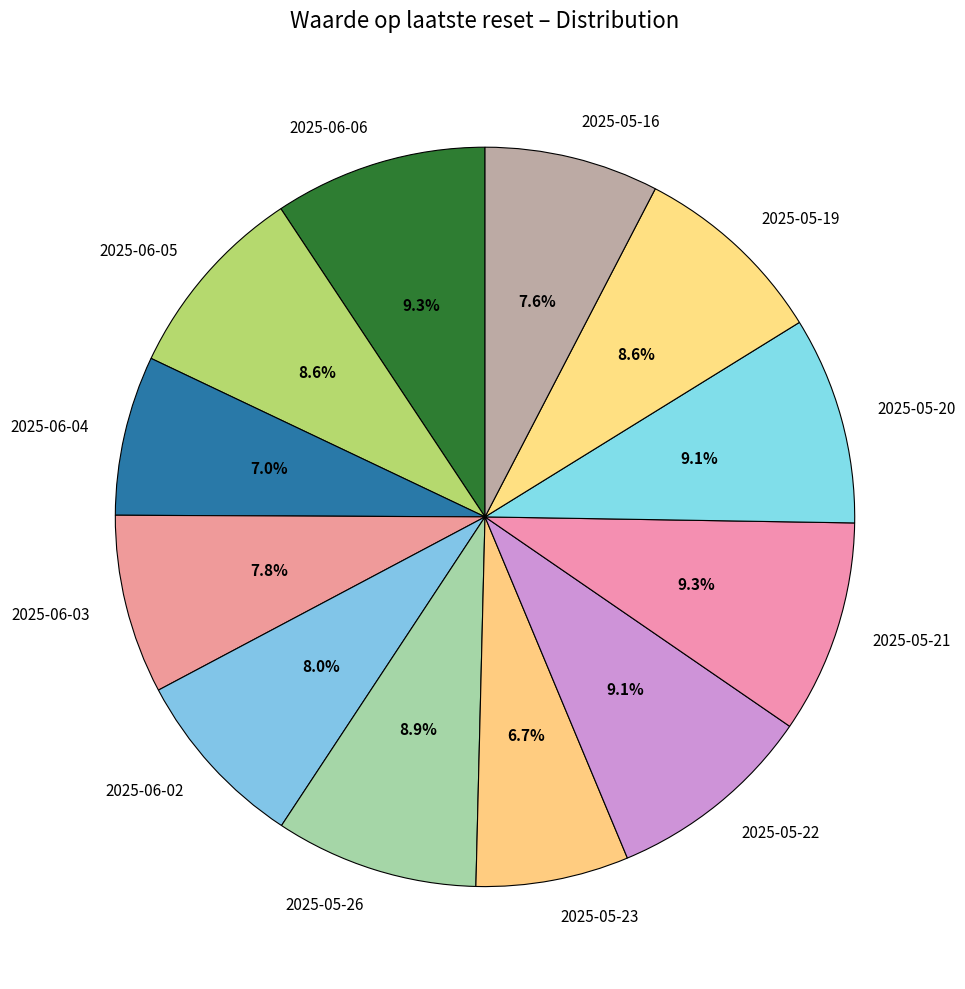

What is the ratio of the value at 2025-05-16 to the value at 2025-06-02?

1.0